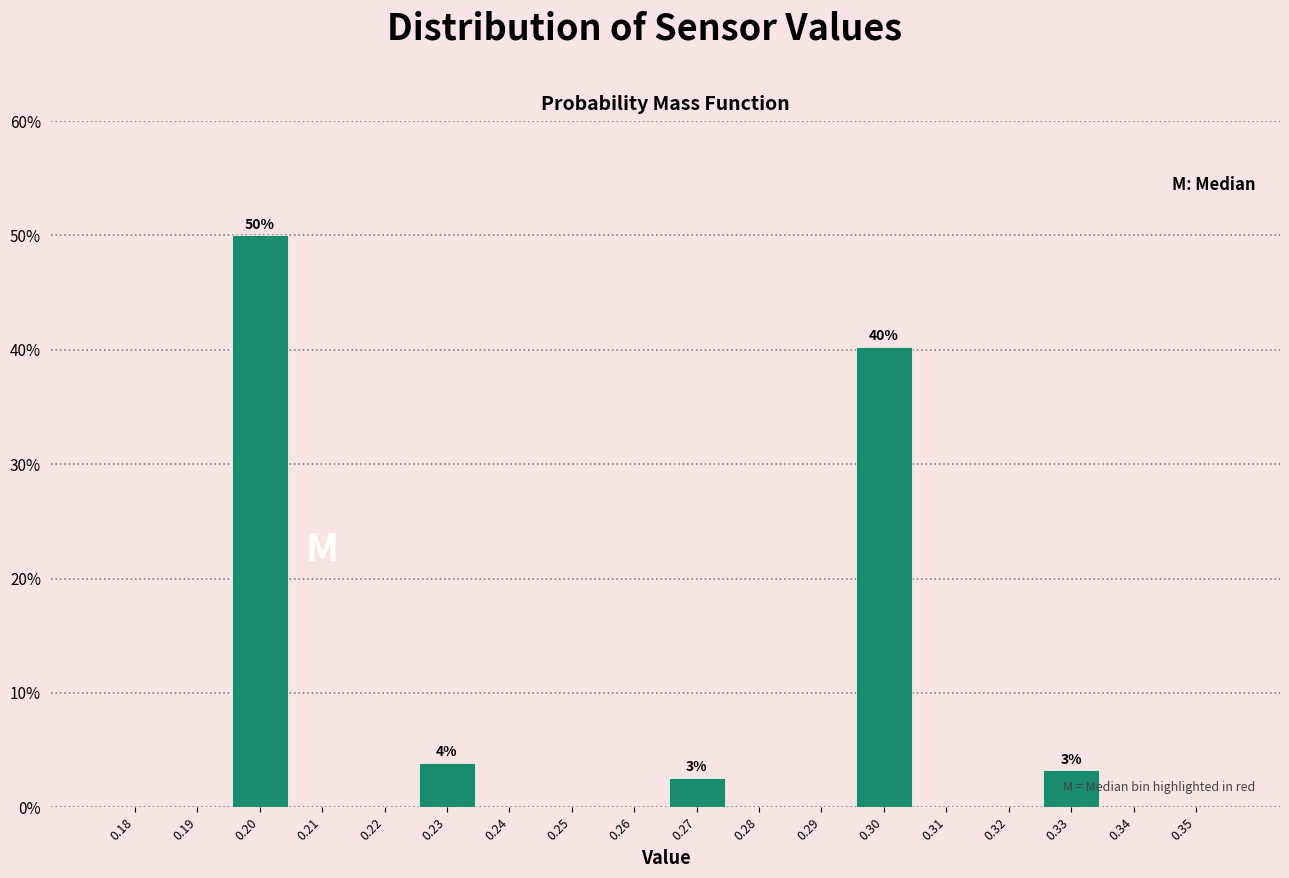

Which range on the x-axis has the tallest bar?

0.195 to 0.205